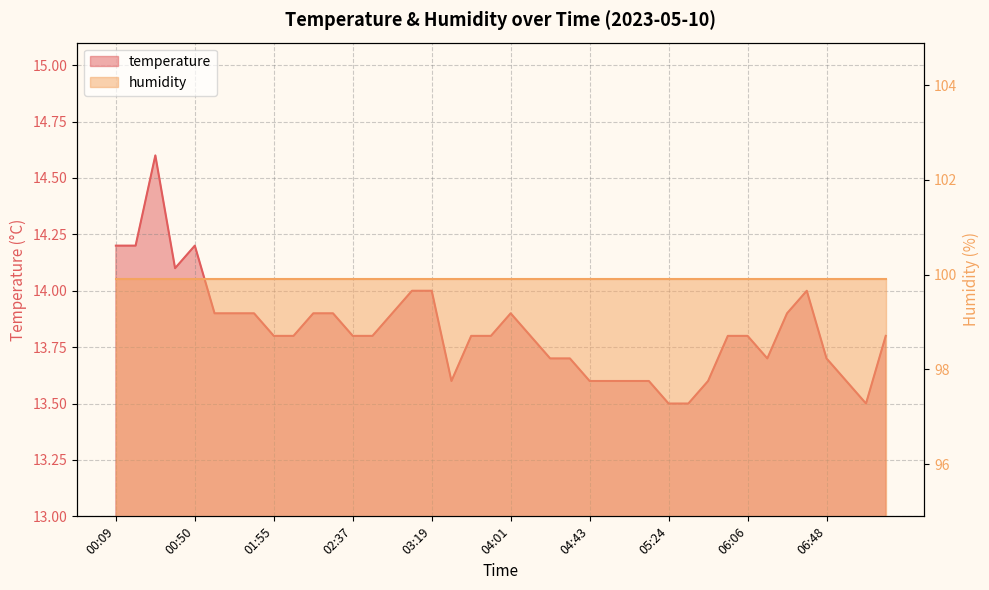

True or false: the data has more than 2 interior local peaks.

True